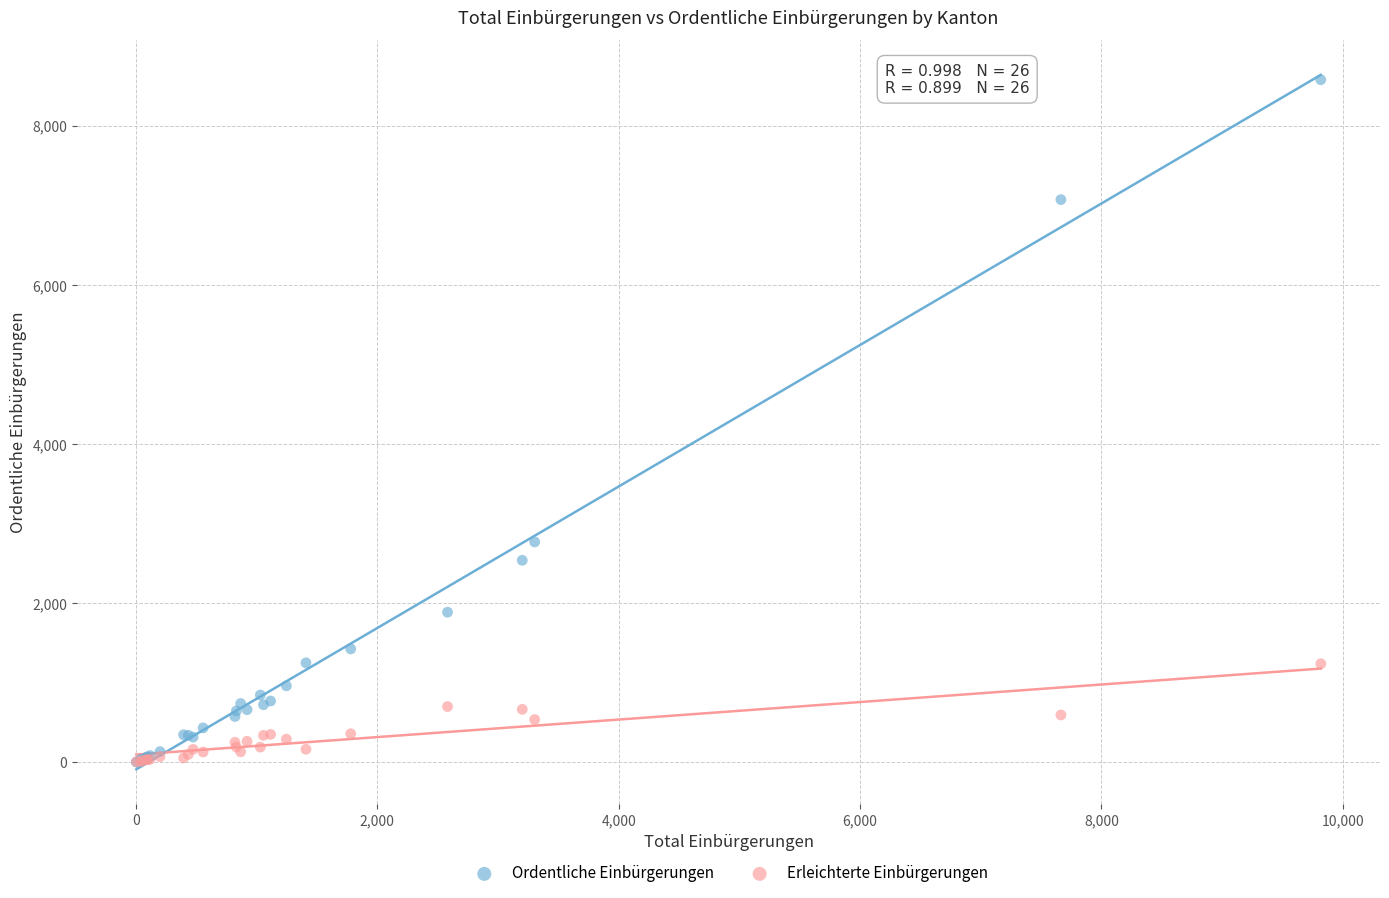

What are all the series names shown in the legend?

Ordentliche Einbürgerungen, Erleichterte Einbürgerungen